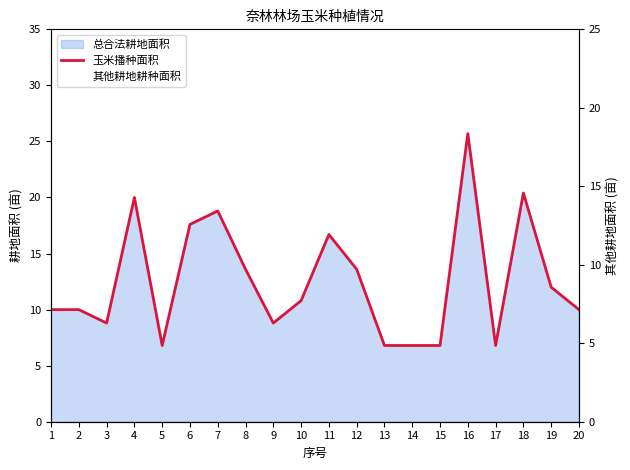

Which series changed the most between 18 and 20?

玉米播种面积